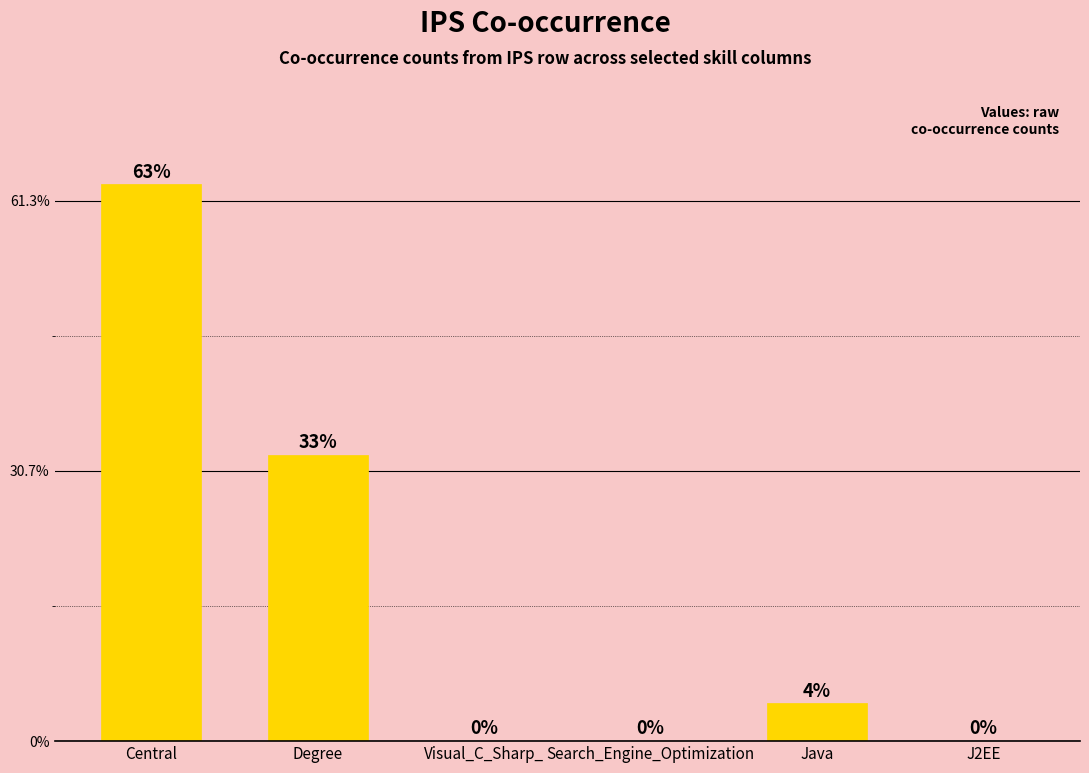

The value at J2EE is 0. True or false?

True